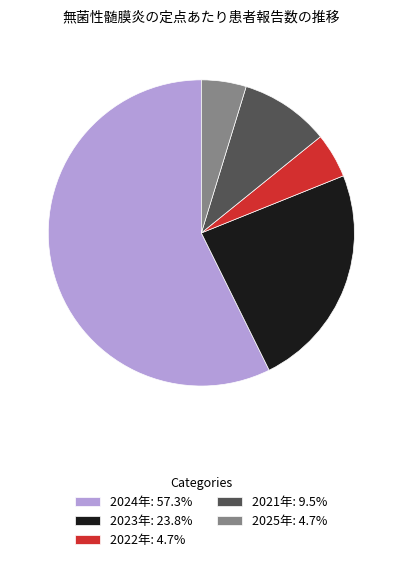

Do 2021年 and 2022年 together represent more than half of the pie?

No